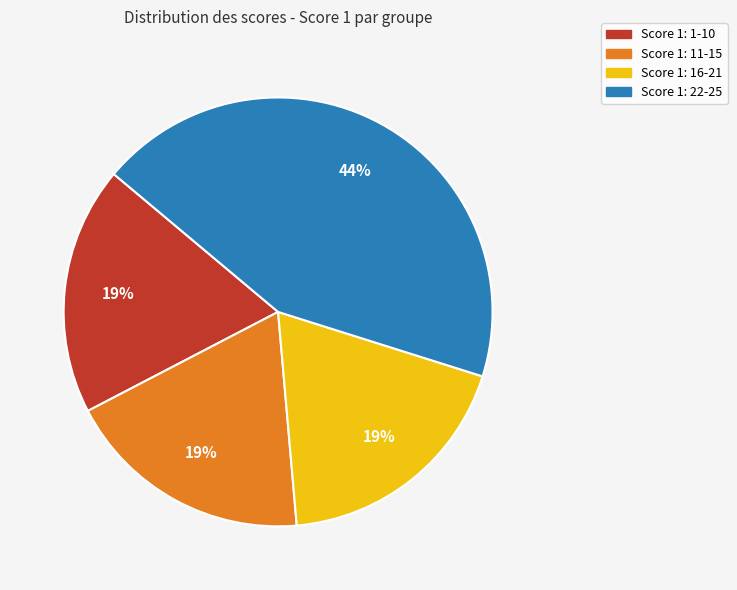

To the nearest percent, what is the average slice percentage?

25%